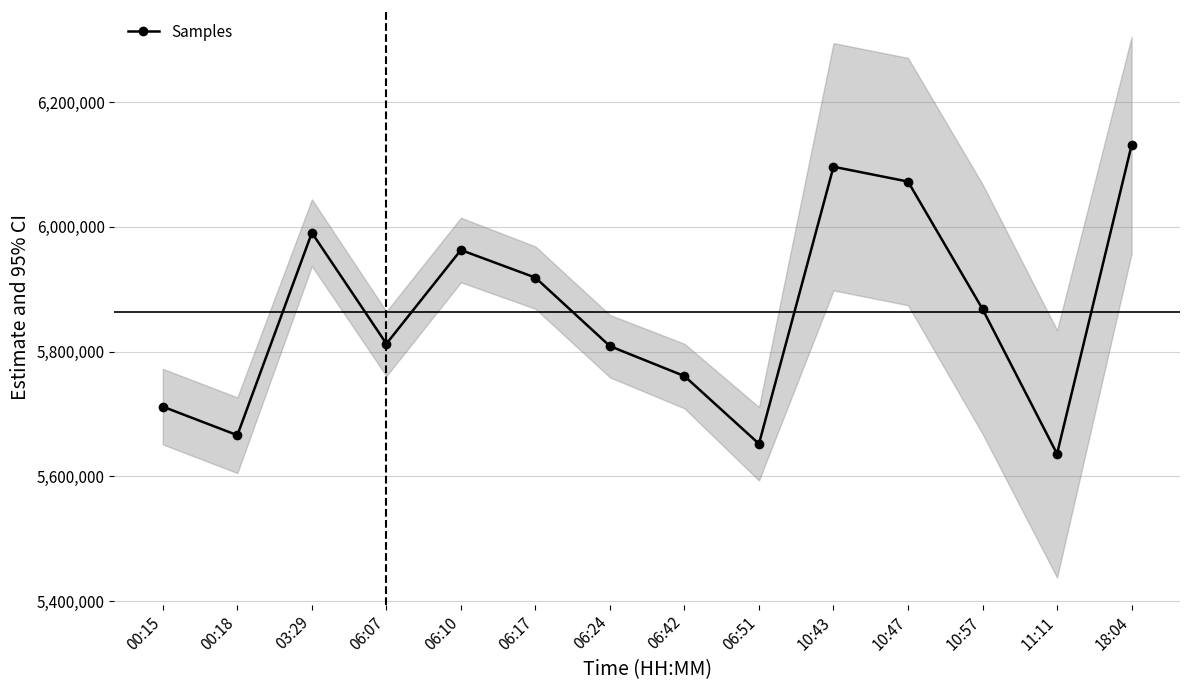

List the labels in order of value, largest first.

18:04, 10:43, 10:47, 03:29, 06:10, 06:17, 10:57, 06:07, 06:24, 06:42, 00:15, 00:18, 06:51, 11:11